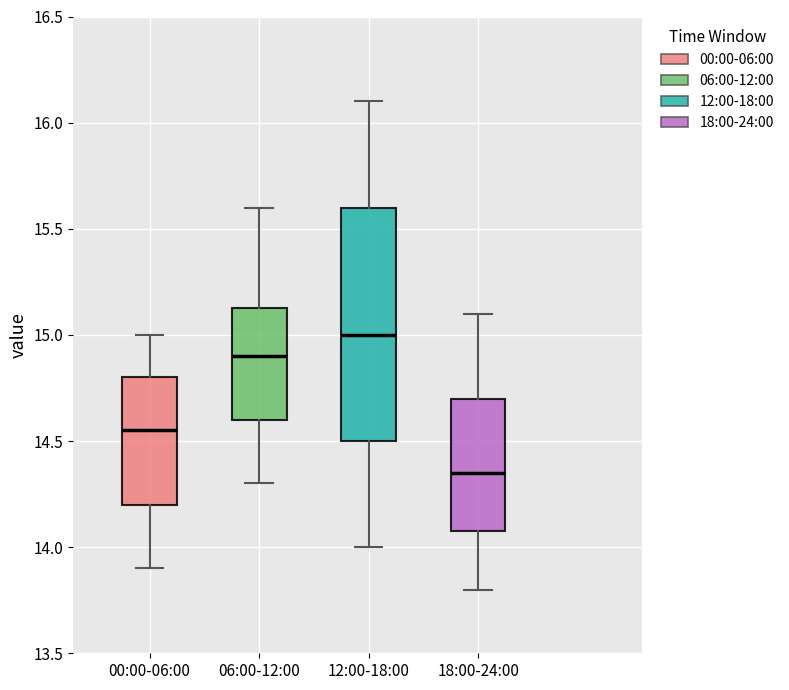

Where does the lower whisker of the box for 00:00-06:00 end on the y-axis? The values are not printed on the chart, so give them approximately, as read against the axis.

13.90